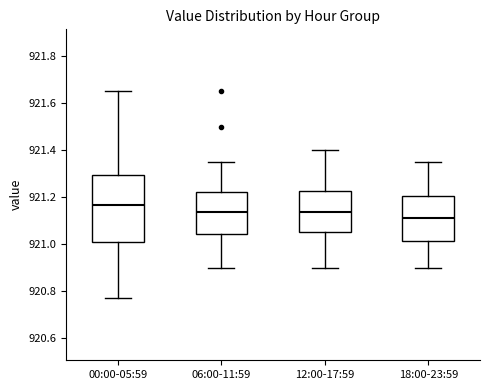

Reading left to right, read every box against the y-axis: the position of its median line, the range the box covers, and the ends of its whiskers. The values are not printed on the chart, so give them approximately, as read against the axis.

00:00-05:59: median 921.16, box 921.02 to 921.30, whiskers 920.78 to 921.66
06:00-11:59: median 921.14, box 921.04 to 921.22, whiskers 920.90 to 921.36
12:00-17:59: median 921.14, box 921.06 to 921.22, whiskers 920.90 to 921.40
18:00-23:59: median 921.12, box 921.02 to 921.20, whiskers 920.90 to 921.36